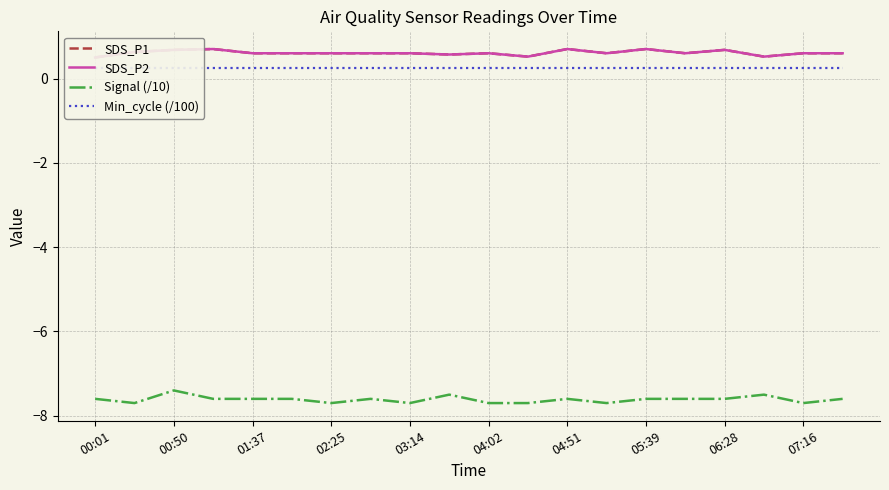

What is the difference between the highest and lowest values at 11?

8.2